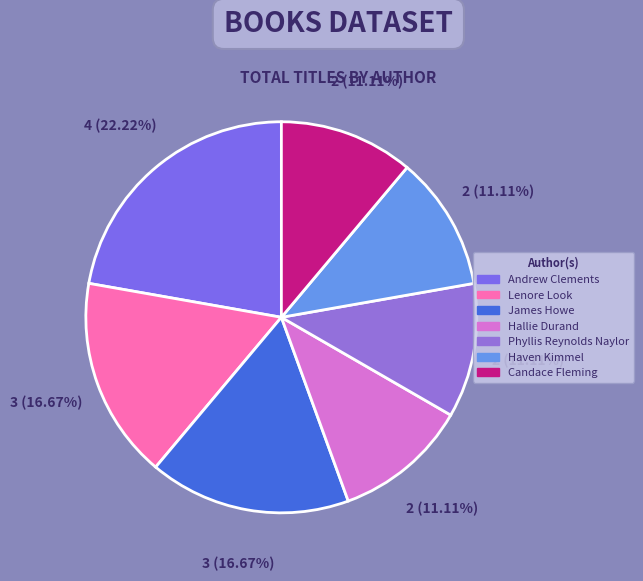

Approximately how many times larger is the value at Phyllis Reynolds Naylor compared to Hallie Durand?

1.0